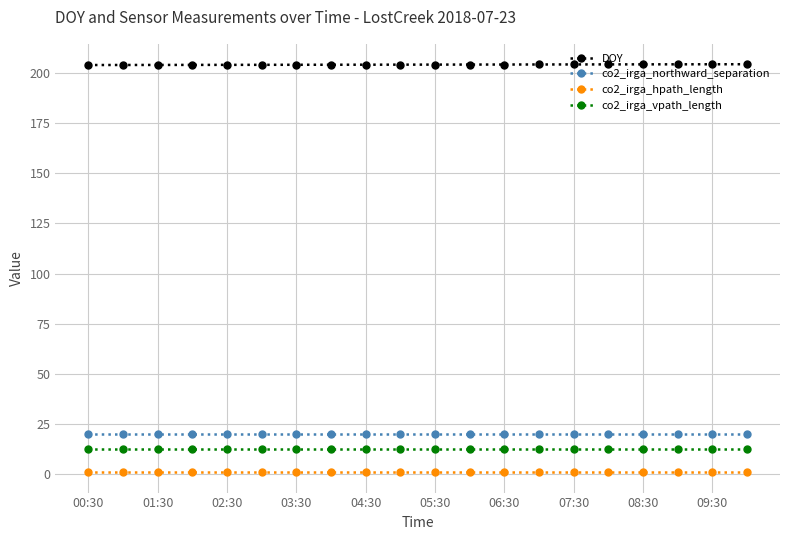

At how many categories does at least one series exceed 17?

20